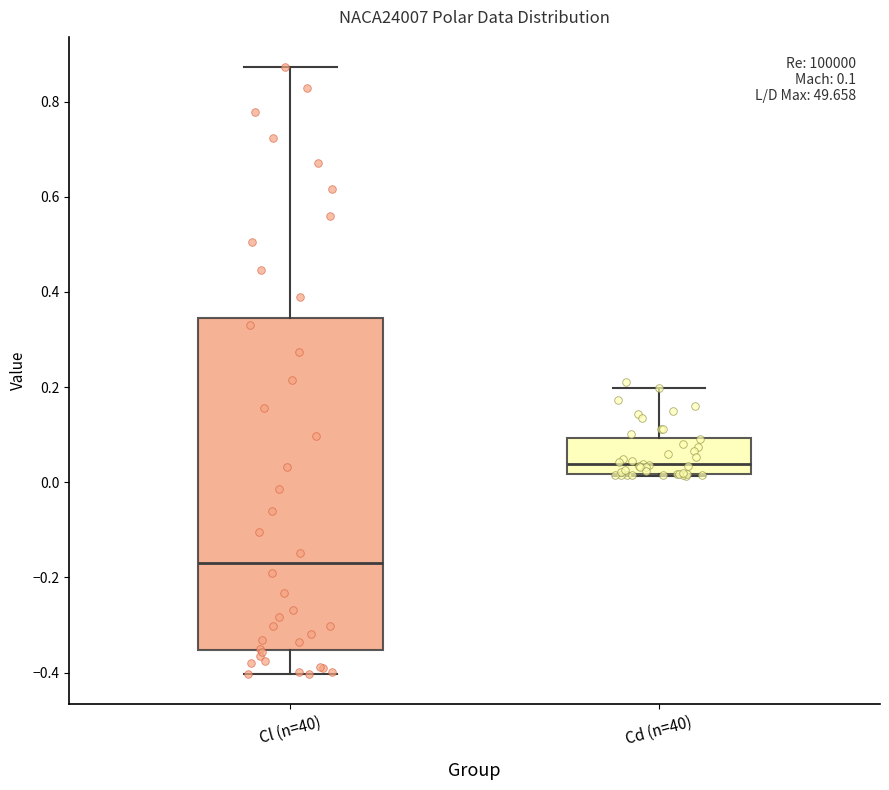

Which box is the tallest, from its lower edge to its upper edge?

Cl (n=40)